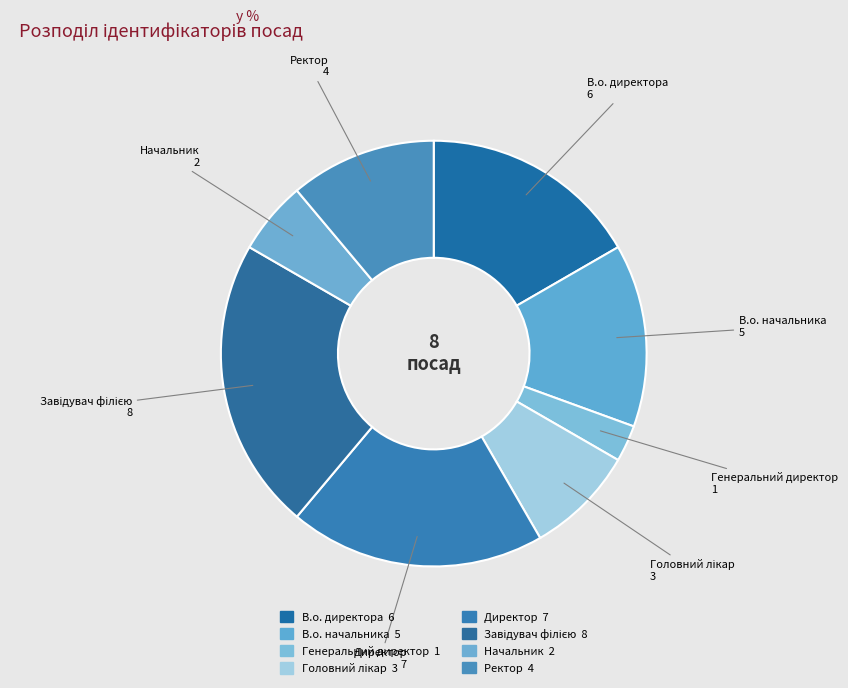

How many segments does this pie chart have?

8